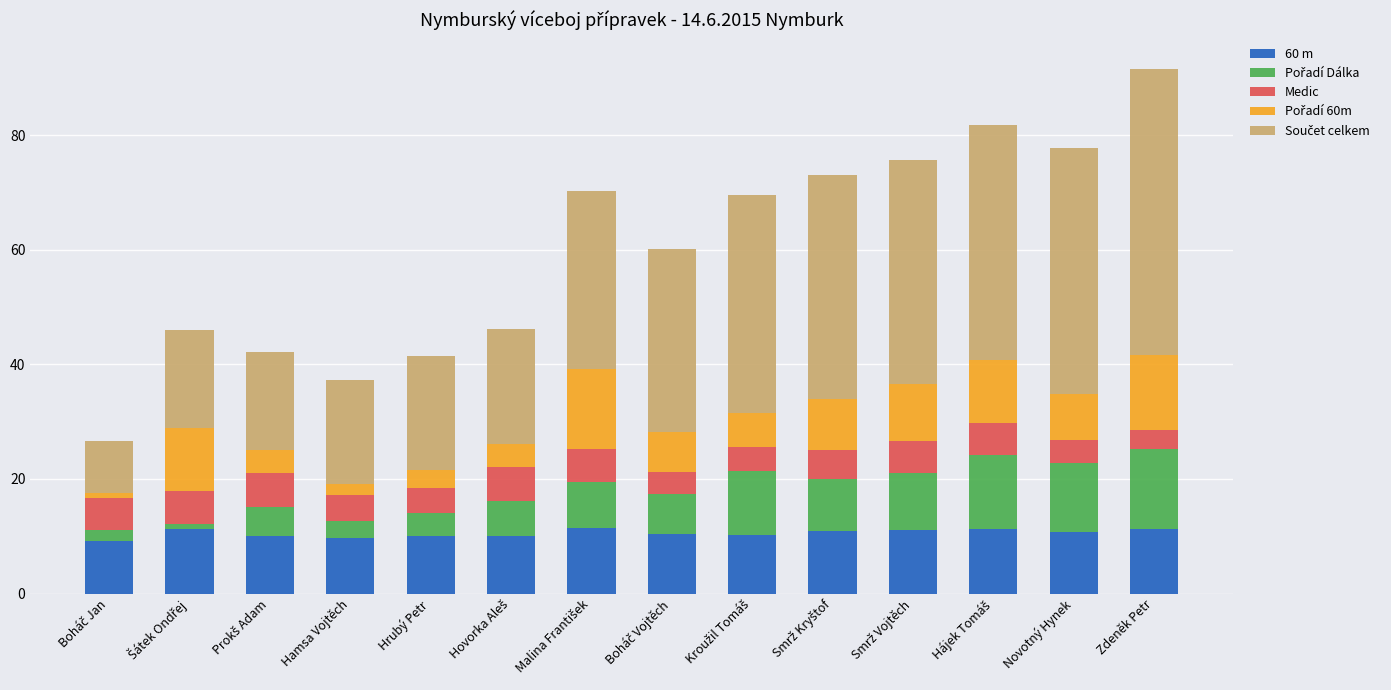

At which category is the sum across all series the highest?

Zdeněk Petr